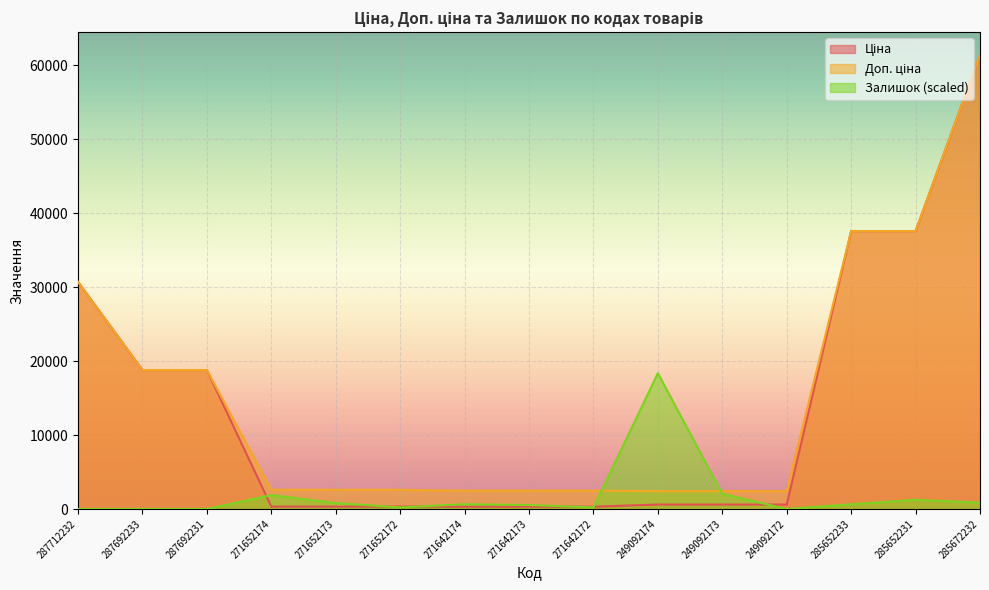

At which label does Доп. ціна reach its minimum?

249092174